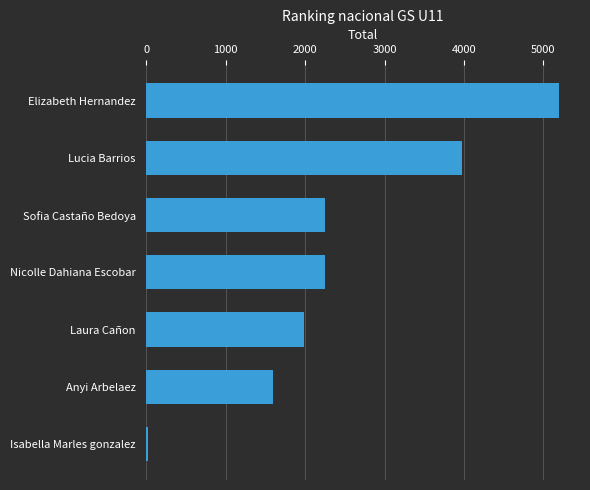

What is the greatest value displayed?

5200